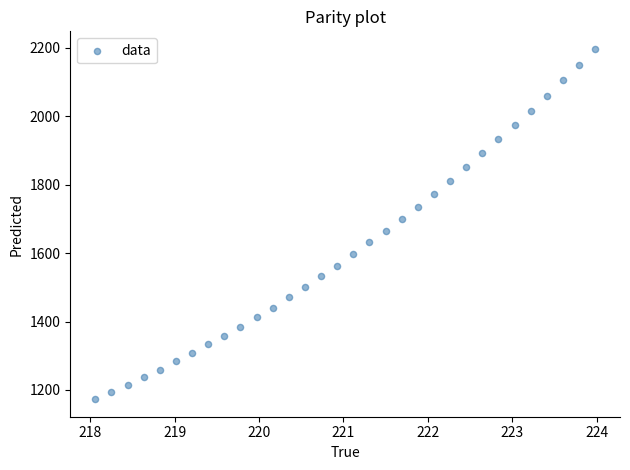

What is the range of X values (max minus min)?

5.9